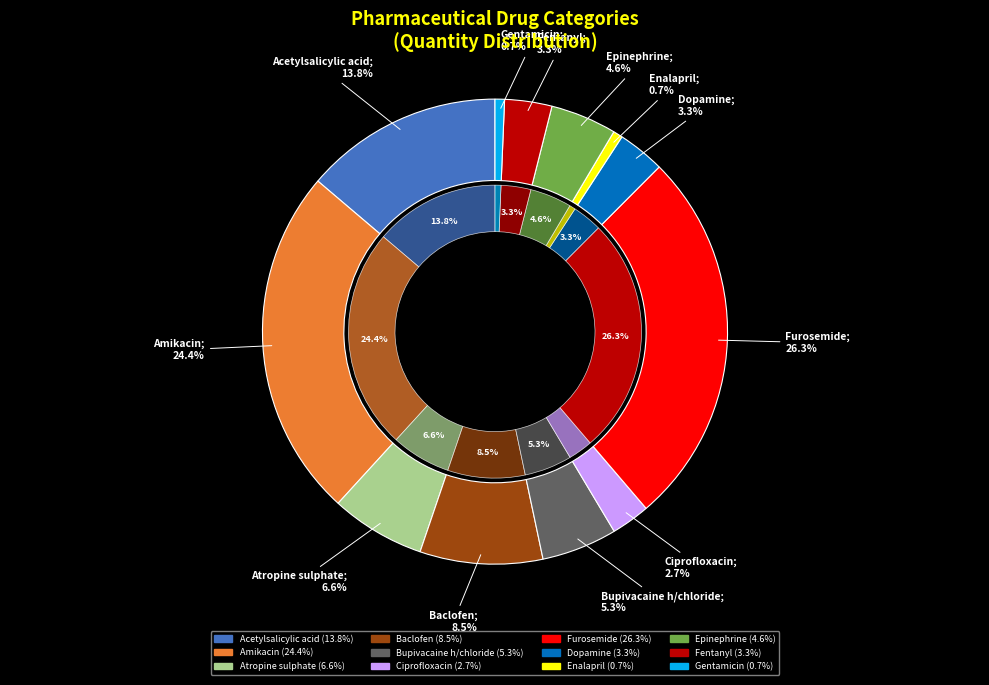

What percentage is the Enalapril slice, to the nearest percent?

1%